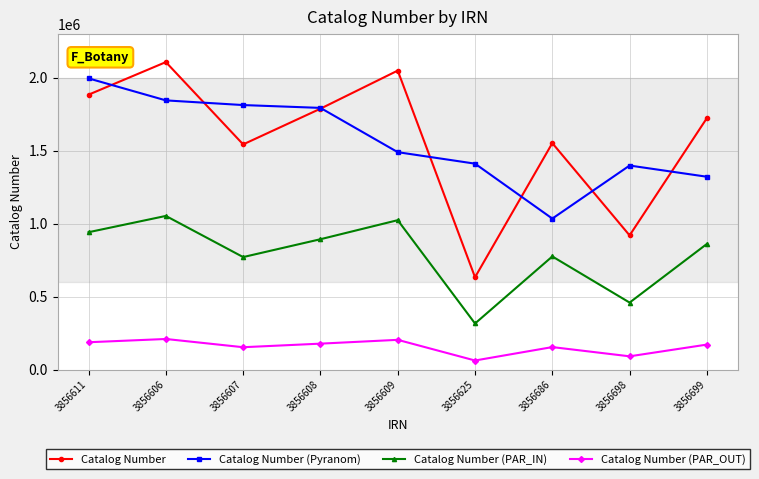

The value of Catalog Number at 3856607 is 1543401.0. True or false?

True